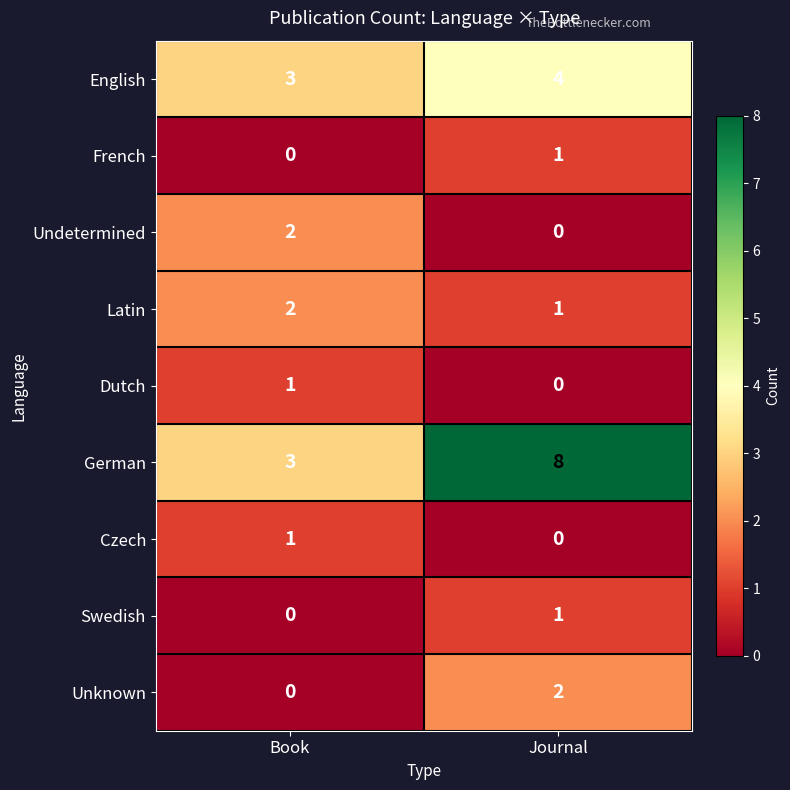

The value of Unknown at Book is 0. True or false?

True